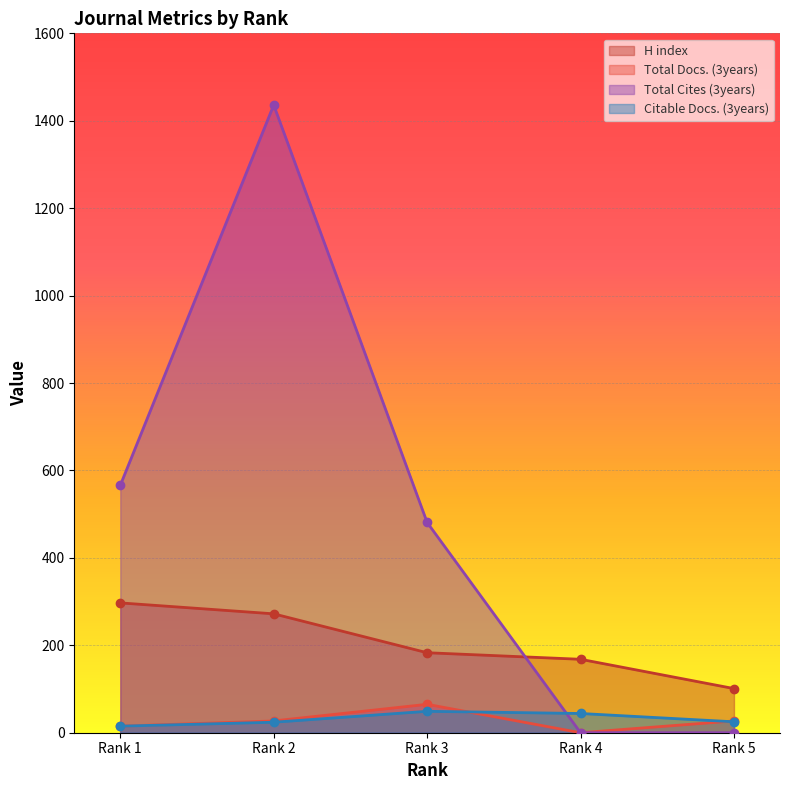

True or false: Total Docs. (3years) and Total Cites (3years) cross at least once.

False